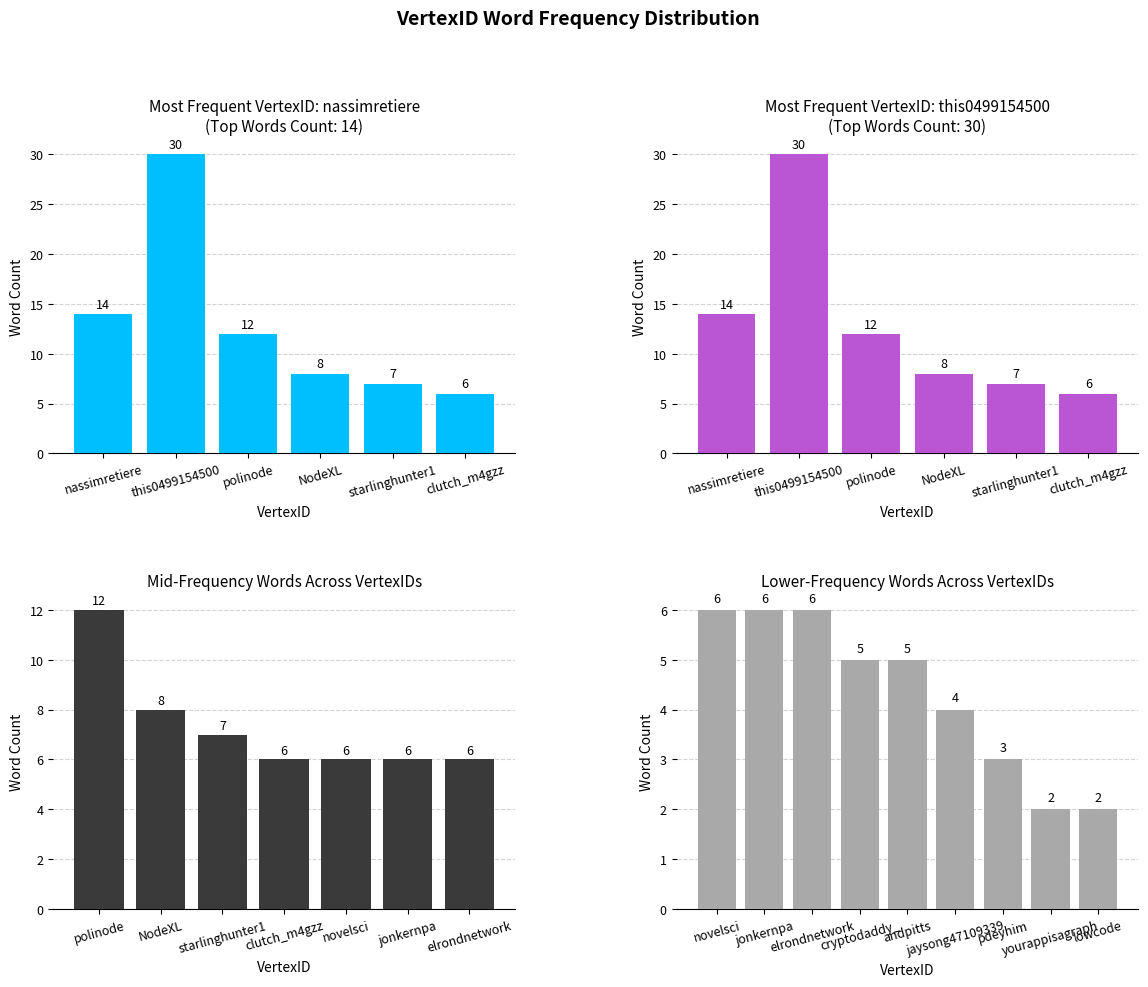

Reading right to left, list all the values displayed in this chart.

lowcode=2	yourappisagraph=2	pdeyhim=3	jaysong47109339=4	andpitts=5	cryptodaddy_=5	elrondnetwork=6	jonkernpa=6	novelsci=6	clutch_m4gzz=6	starlinghunter1=7	NodeXL=8	polinode=12	this0499154500=30	nassimretiere=14